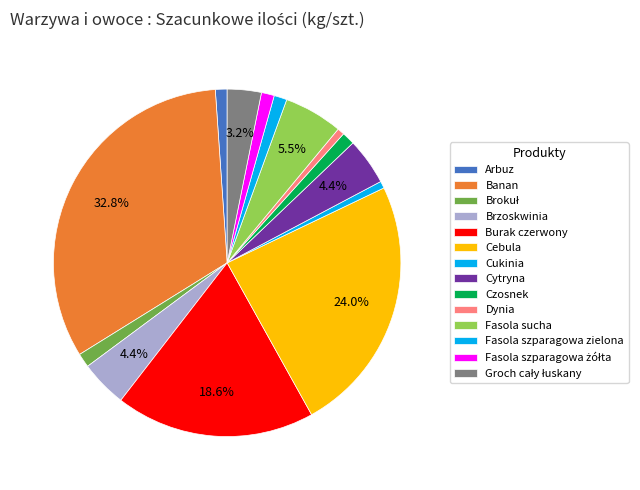

What is the largest slice in the pie chart?

Banan